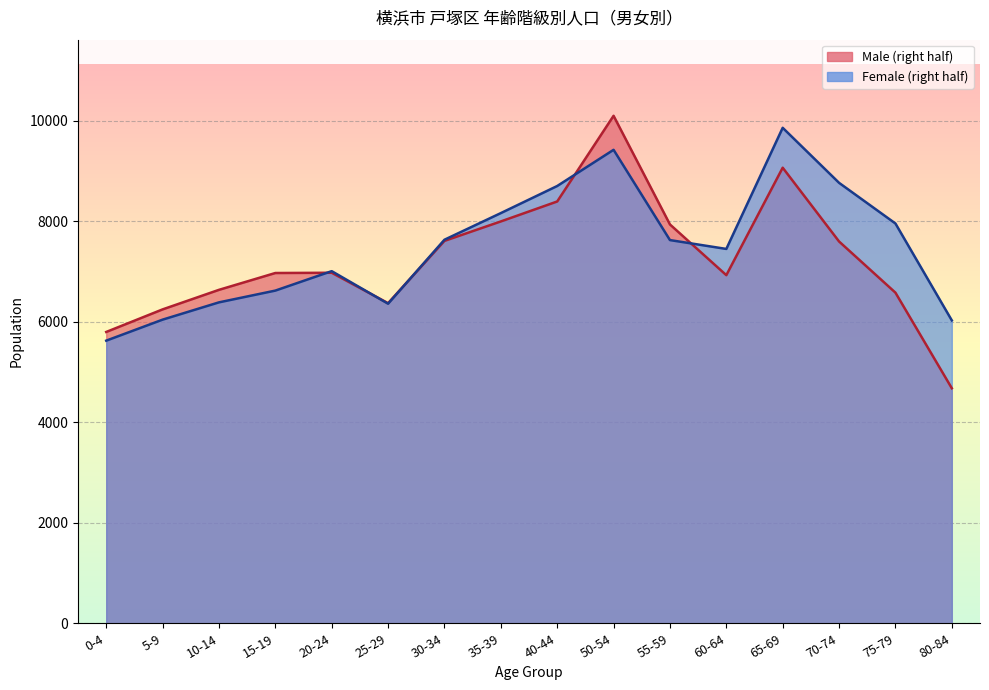

How many values in the Female (right half) series exceed 7624?

7